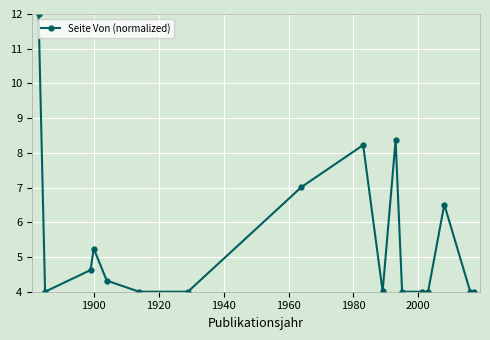

What is the greatest value displayed?

12.0